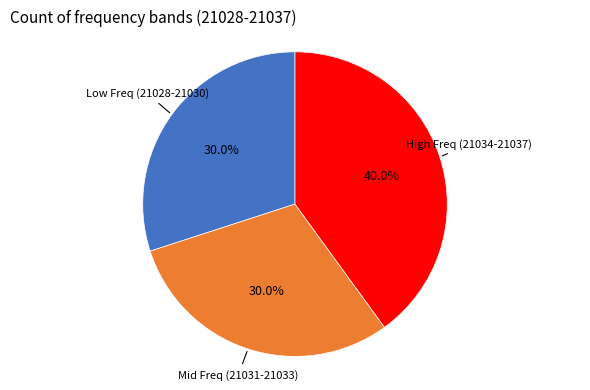

Does any single category account for the majority?

No